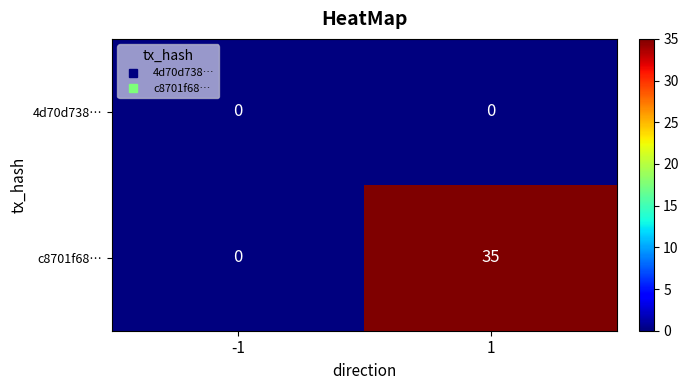

Reading left to right, what are all the values shown in this chart?

4d70d738…: -1=0	1=0
c8701f68…: -1=0	1=35